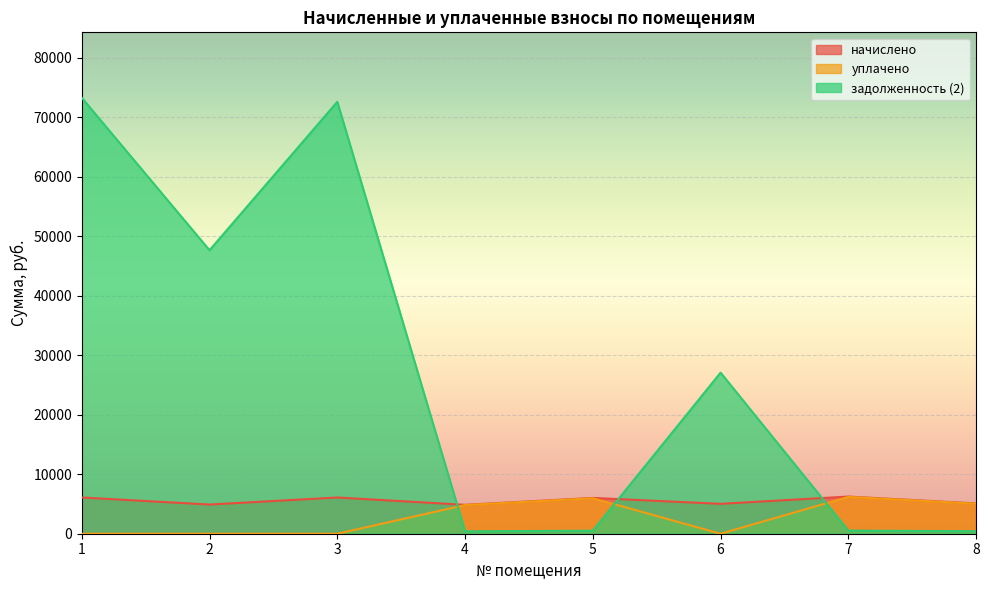

True or false: задолженность (2) has a value of 520.4 at 7.

True